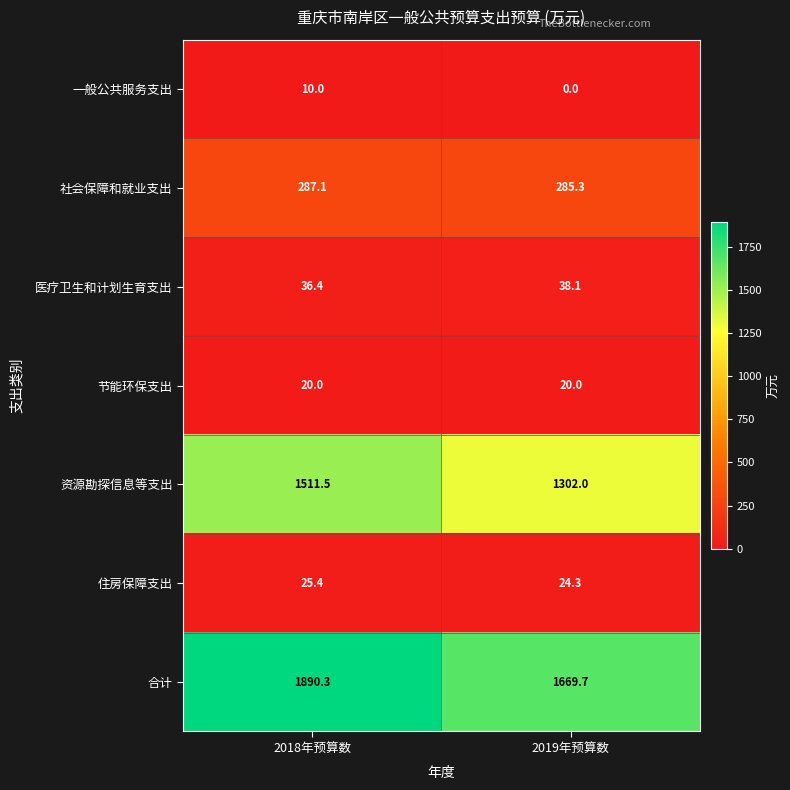

Reading left to right, what are all the values shown in this chart?

一般公共服务支出: 10.0	0.0
社会保障和就业支出: 287.1	285.3
医疗卫生和计划生育支出: 36.4	38.1
节能环保支出: 20.0	20.0
资源勘探信息等支出: 1511.5	1302.0
住房保障支出: 25.4	24.3
合计: 1890.3	1669.7